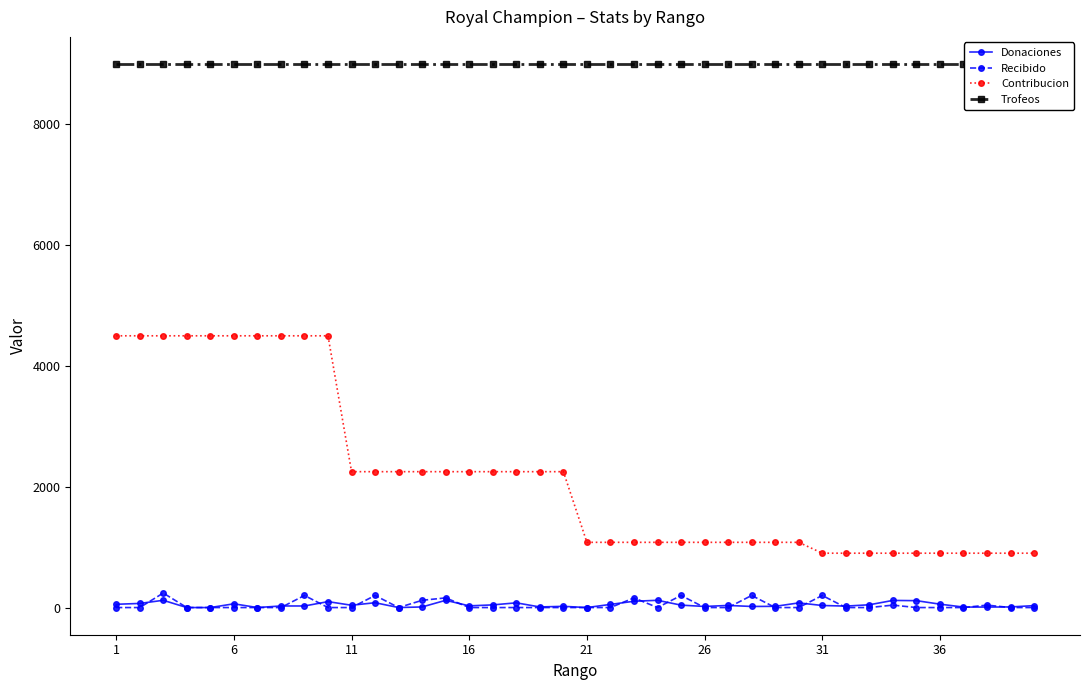

What is the value of the Donaciones point at the 8th from the left?

26